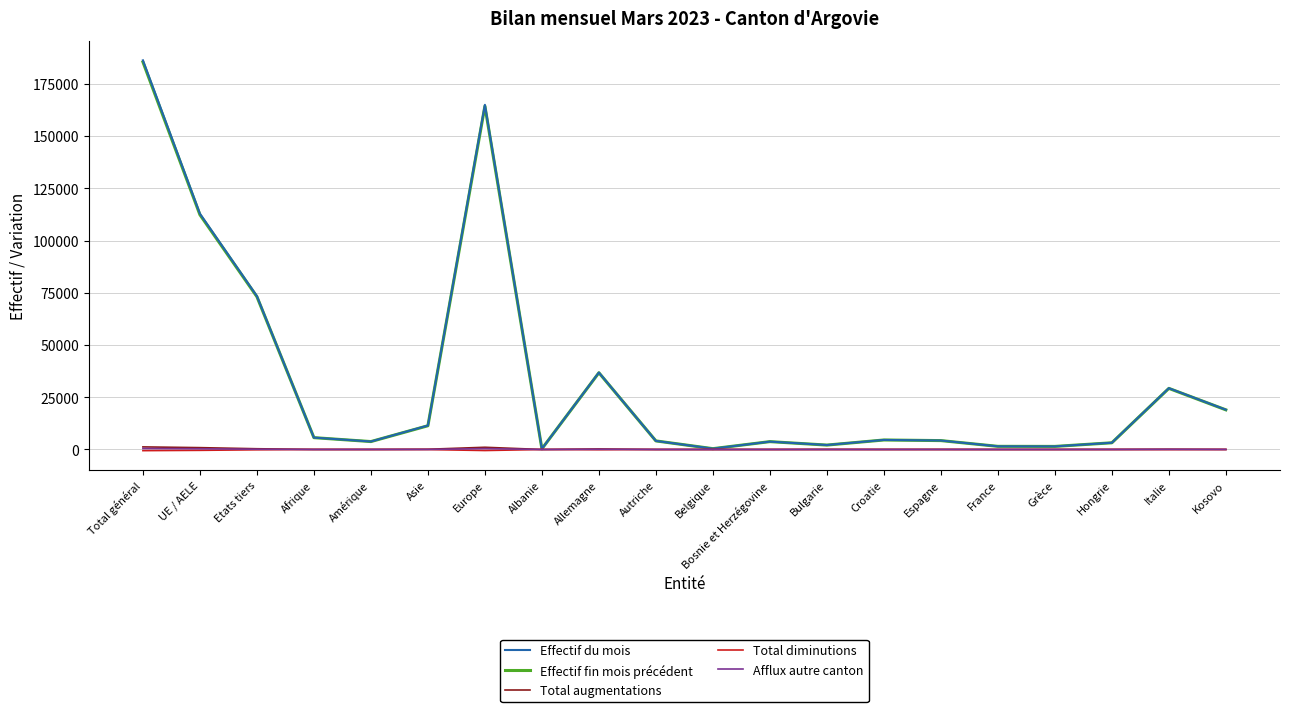

In Total diminutions, how many points are higher than both neighbors (excluding endpoints)?

5